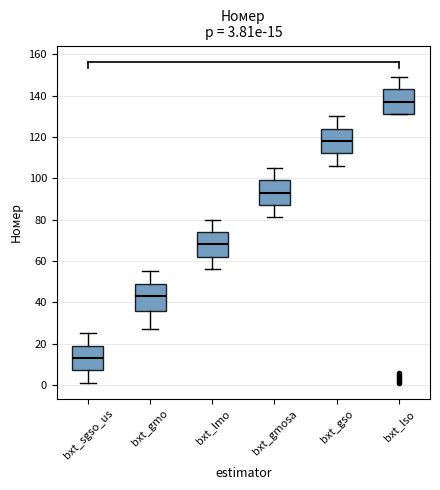

Which box has the highest median line?

bxt_lso